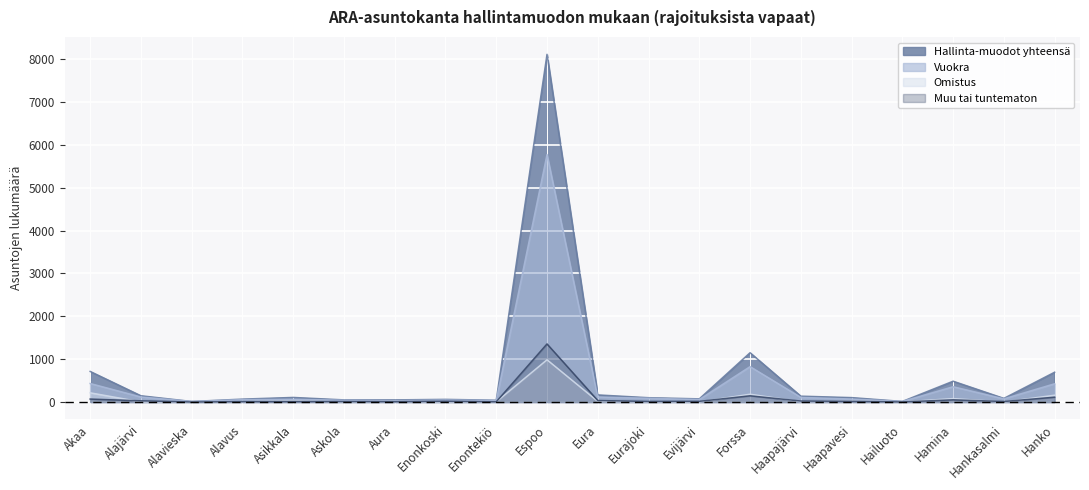

How many lines are shown in the chart?

4